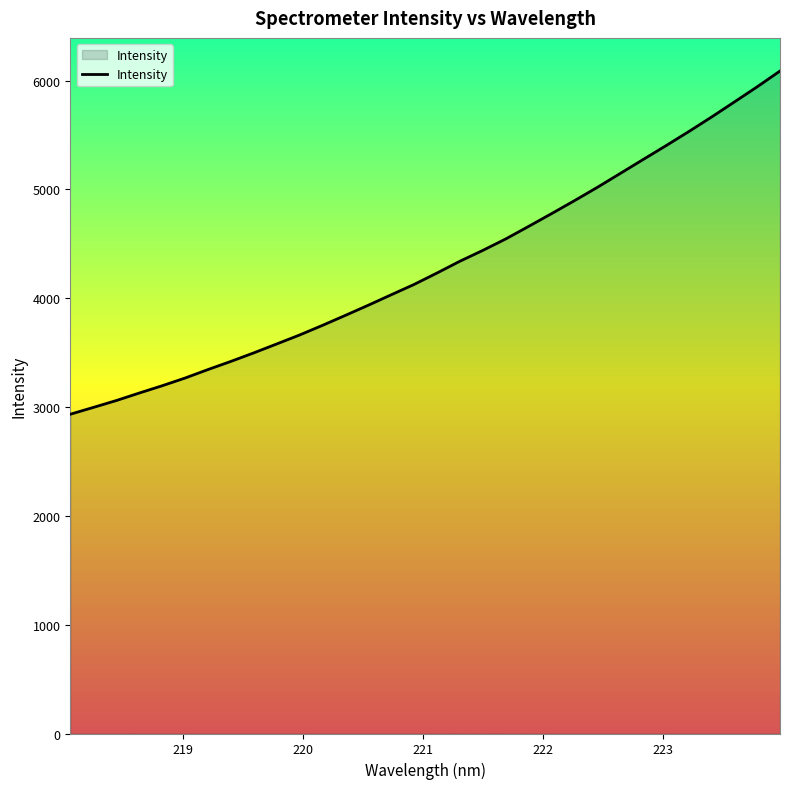

What is the smallest value displayed?

2934.3